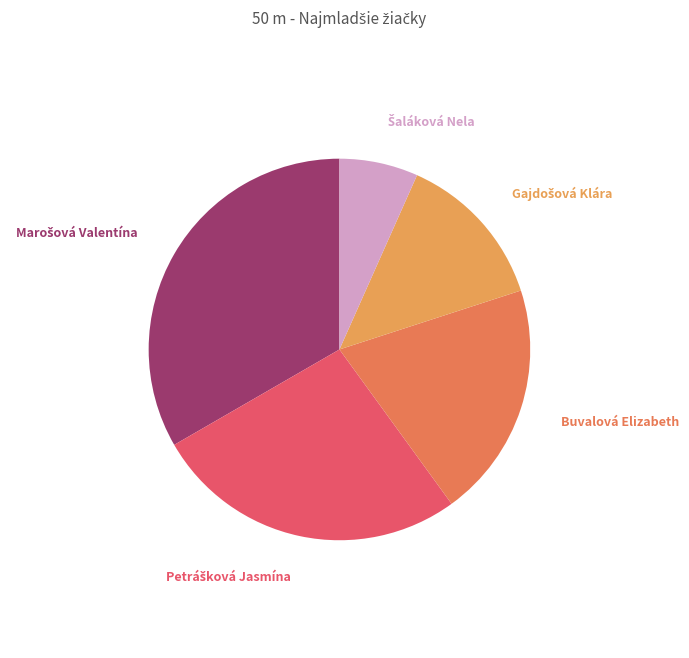

Is there any slice that represents more than half of the pie?

No